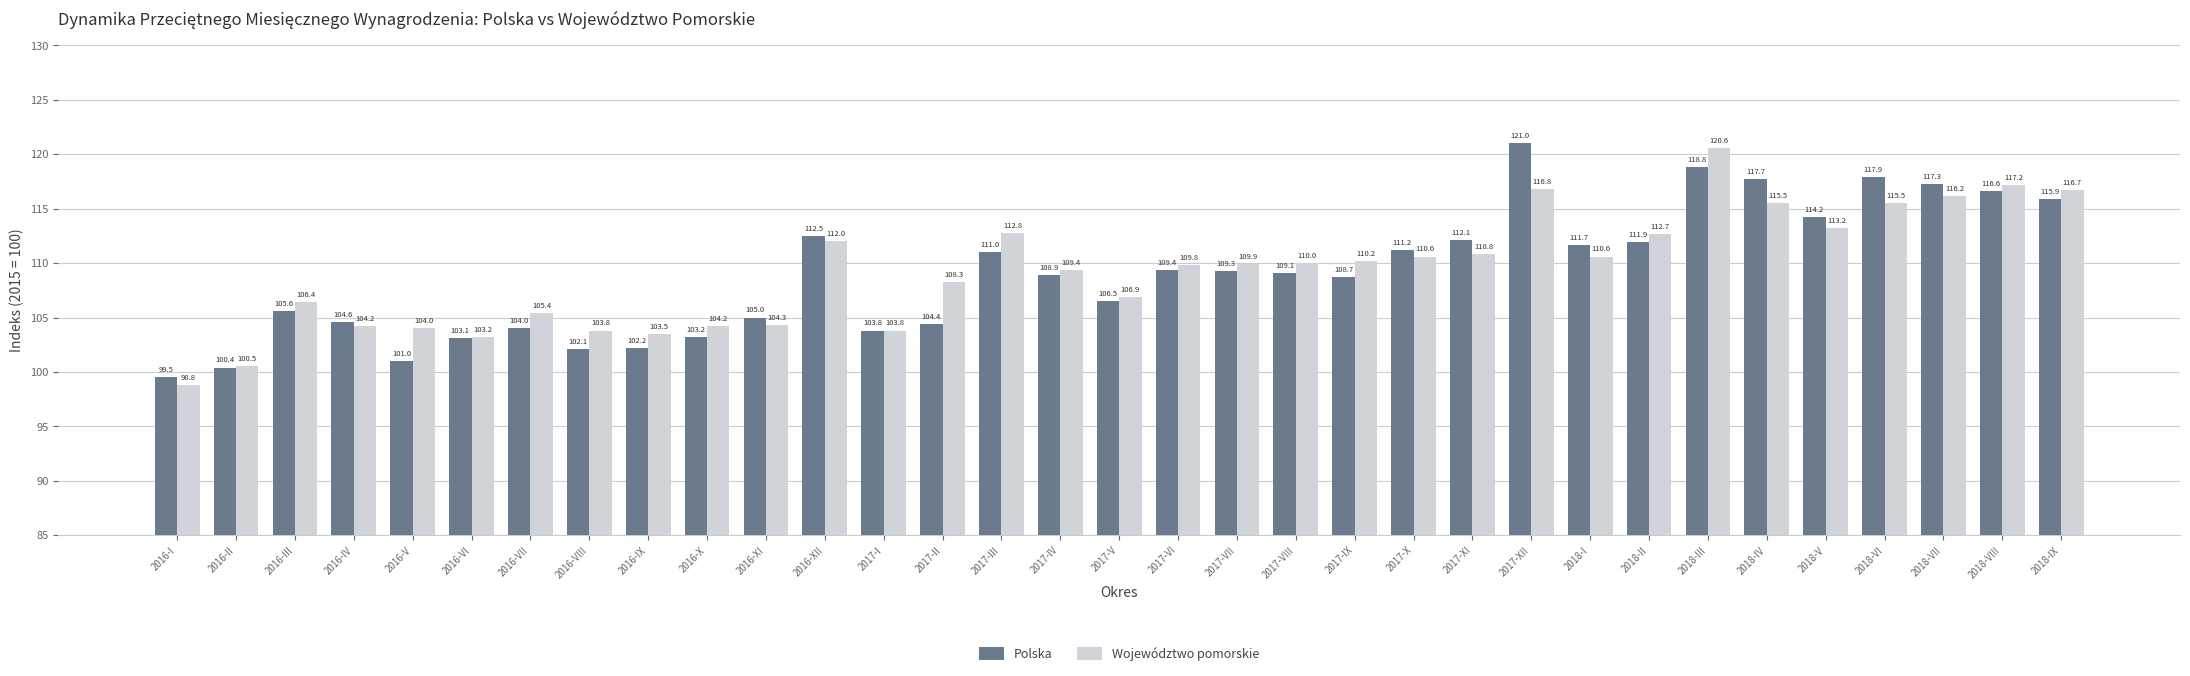

Rank the series at 2016-VI from highest to lowest value.

Województwo pomorskie, Polska